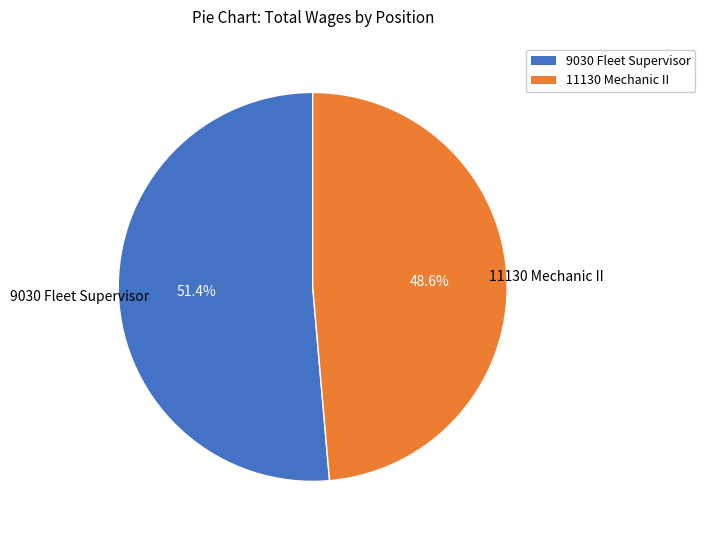

To the nearest percent, what is the difference between the 11130 Mechanic II and 9030 Fleet Supervisor slice percentages?

3%